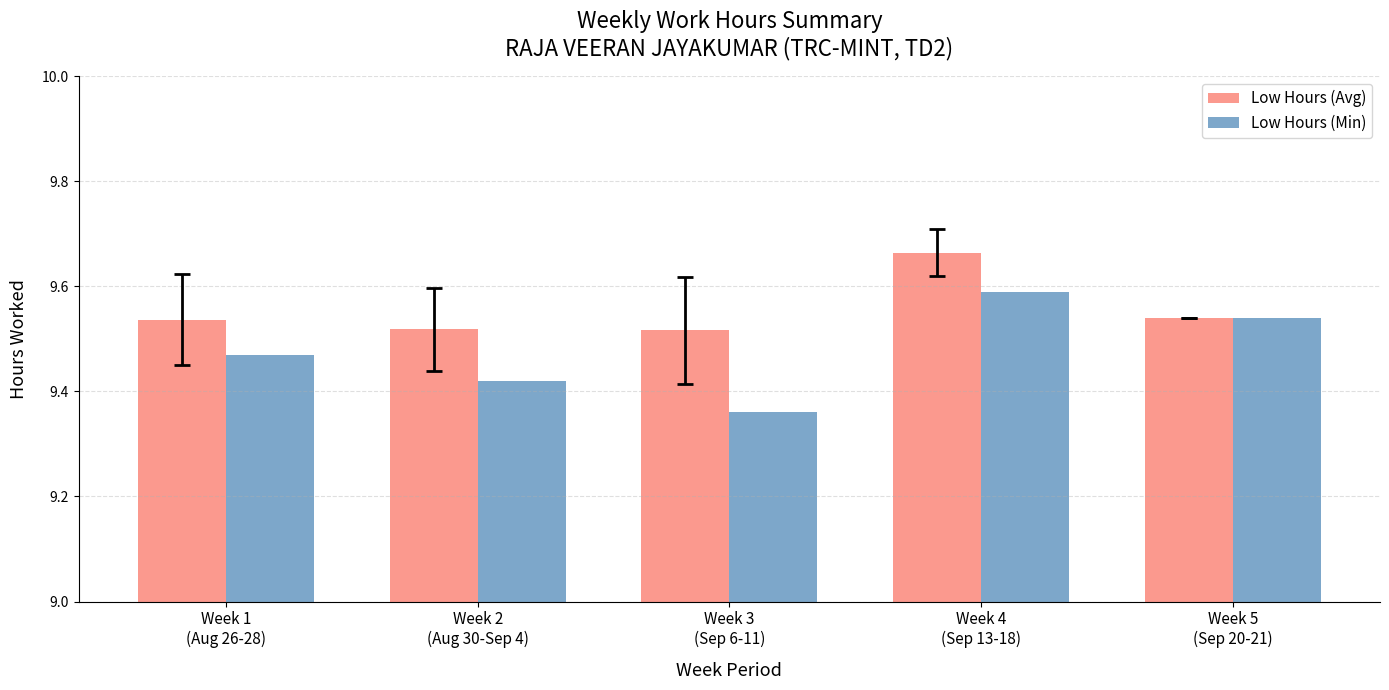

What are all the series names shown in the legend?

Low Hours (Avg), Low Hours (Min)